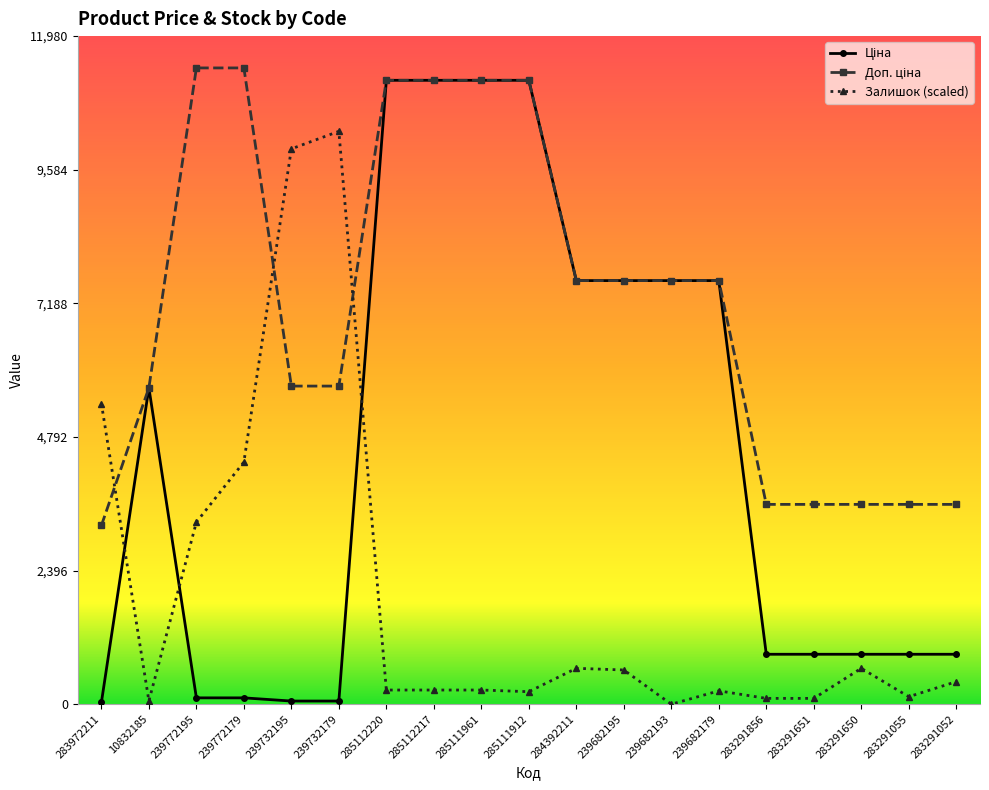

Which series changed the most between 239732179 and 239682179?

Залишок (scaled)